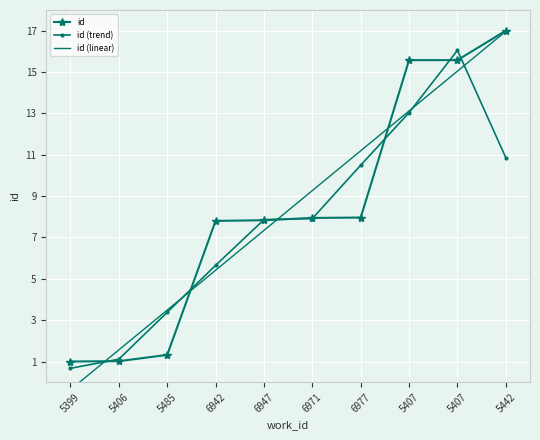

At which category is the sum across all series the highest?

5407